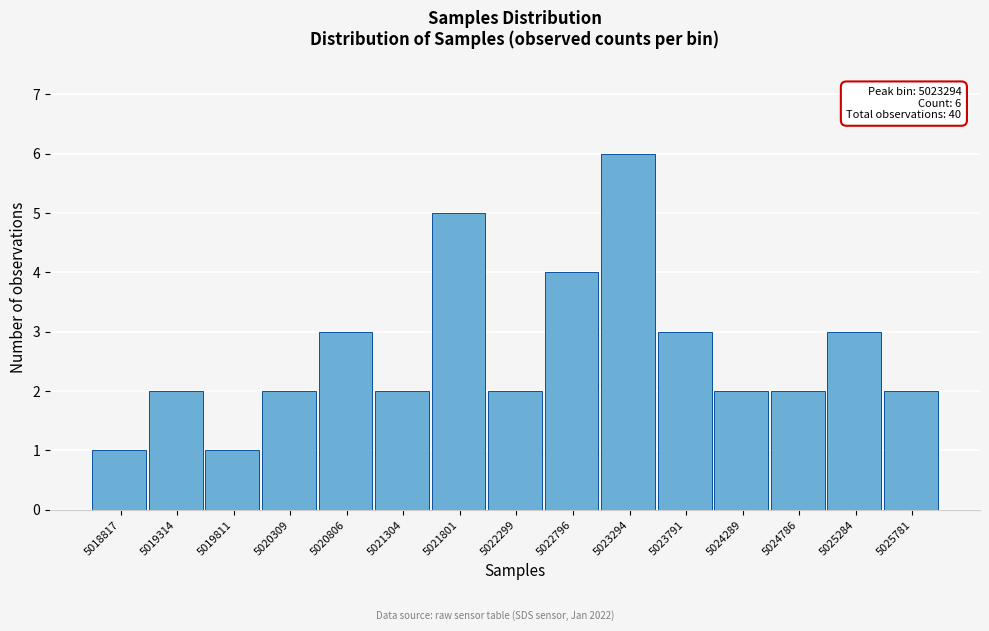

Reading right to left, extract all data points from this chart.

2	3	2	2	3	6	4	2	5	2	3	2	1	2	1